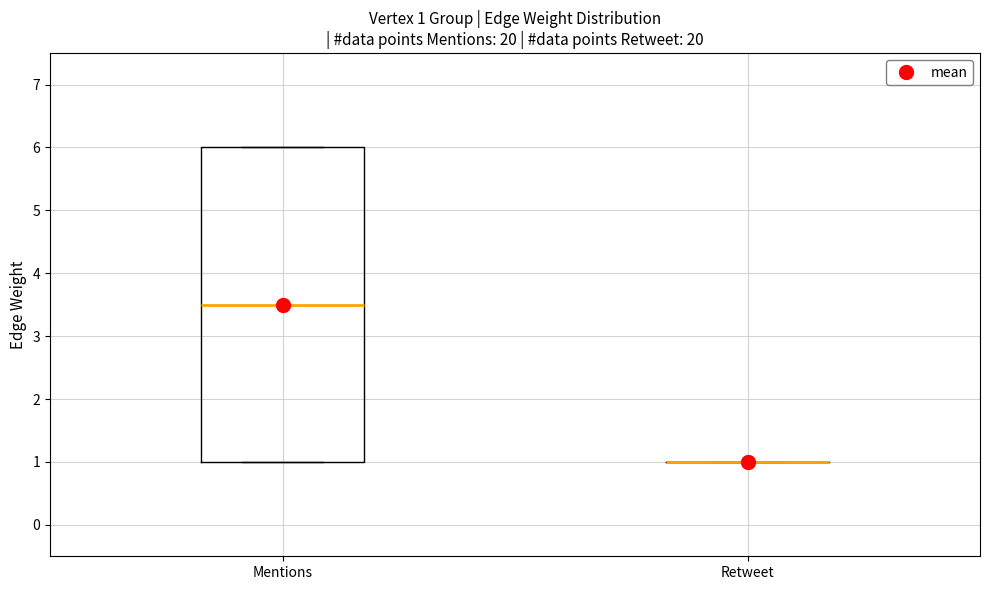

Comparing the boxes themselves (not the whiskers), which one is the tallest?

Mentions